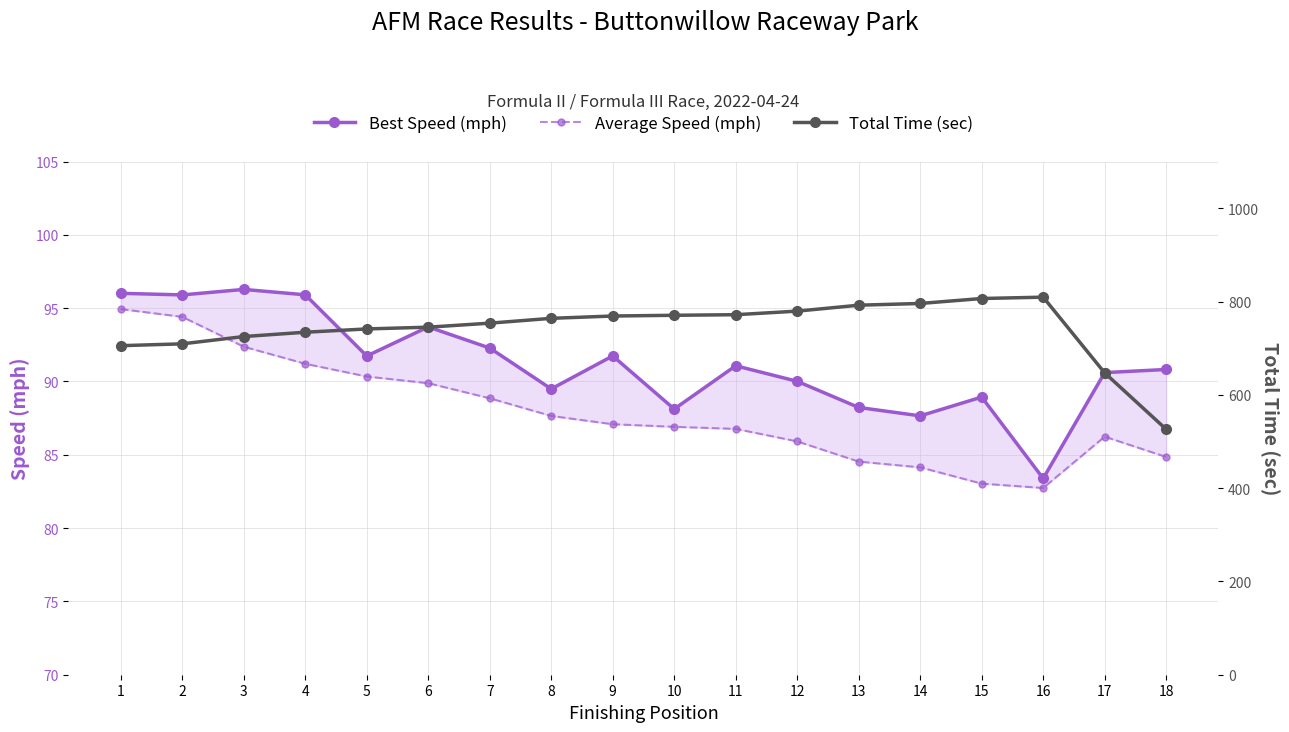

True or false: Total Time (sec) and Best Speed (mph) intersect in this chart.

False